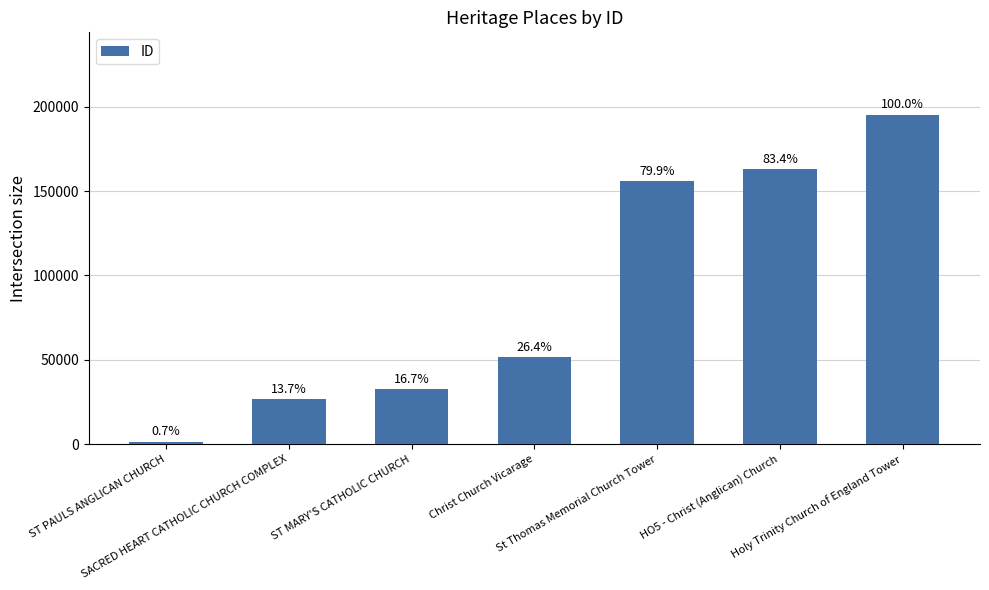

Are the bars horizontal?

No